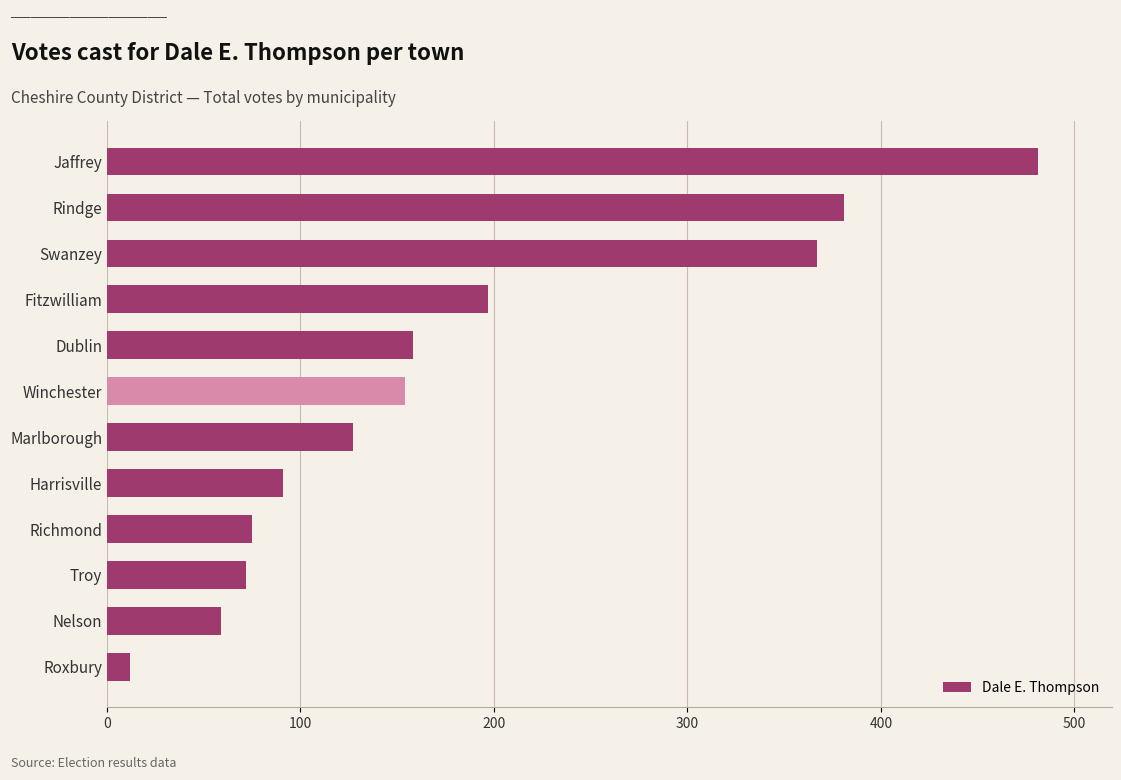

The chart shows a value of 110 at Swanzey. True or false?

False